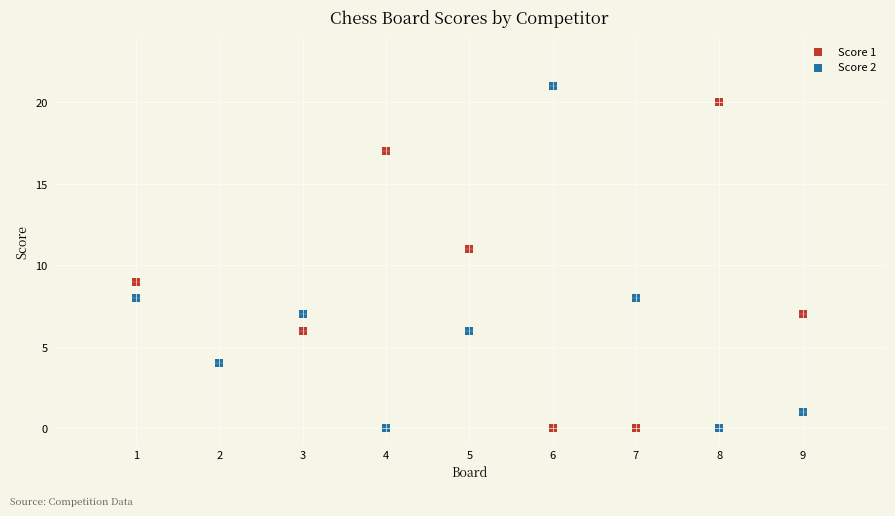

What are all the series names shown in the legend?

Score 1, Score 2